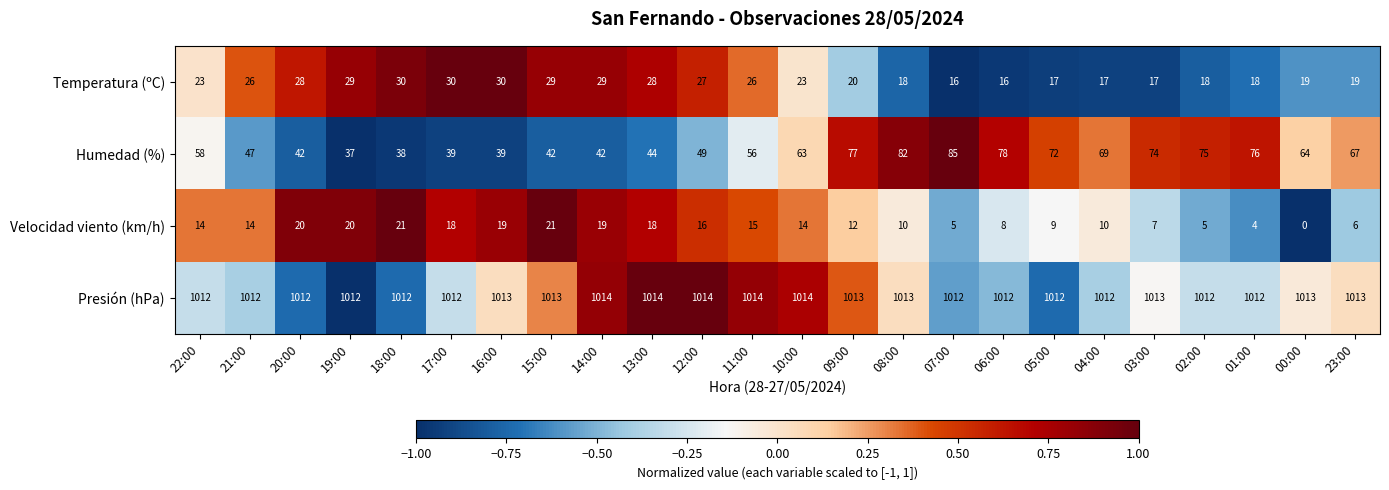

How many data points does each series have?

24